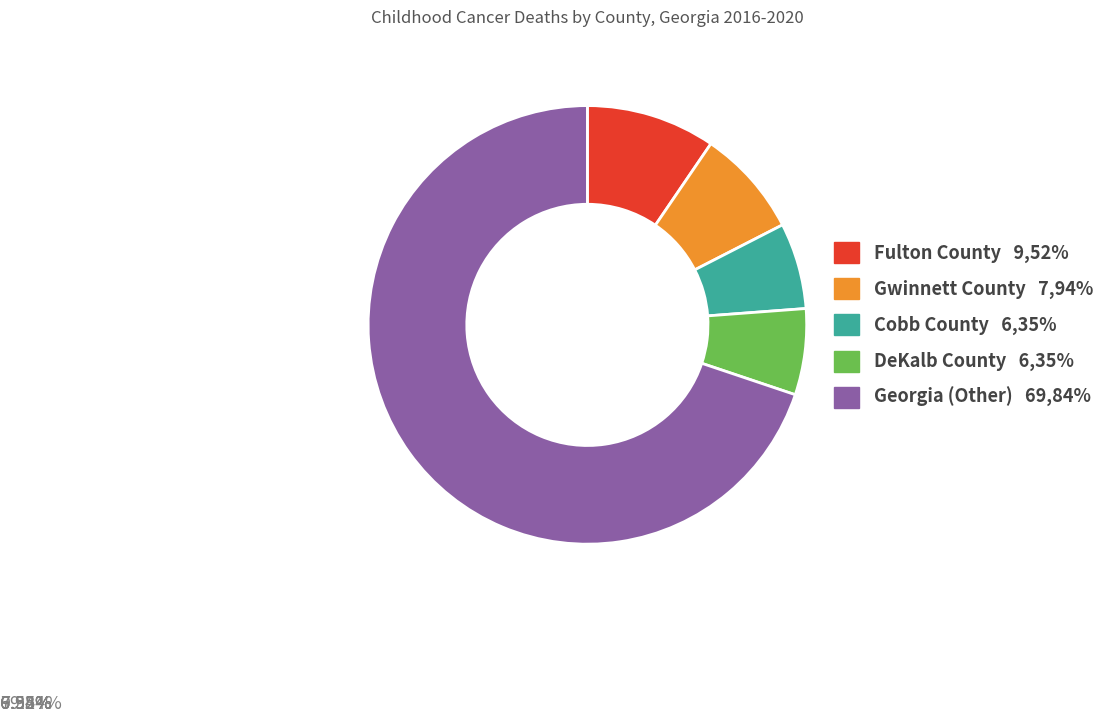

Do DeKalb County 6,35% and Georgia (Other) 69,84% together represent more than half of the pie?

Yes